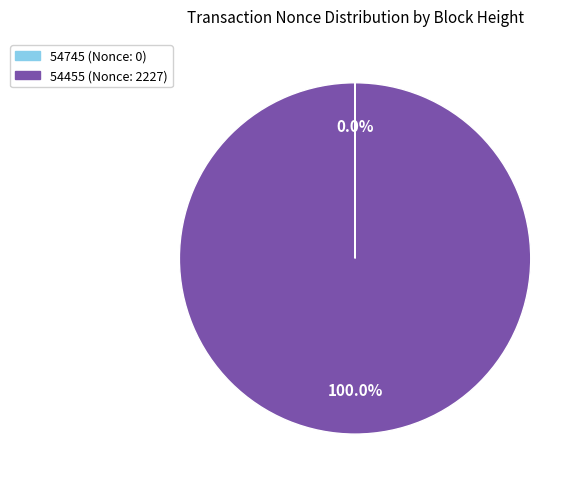

Is there a majority slice in this chart?

Yes